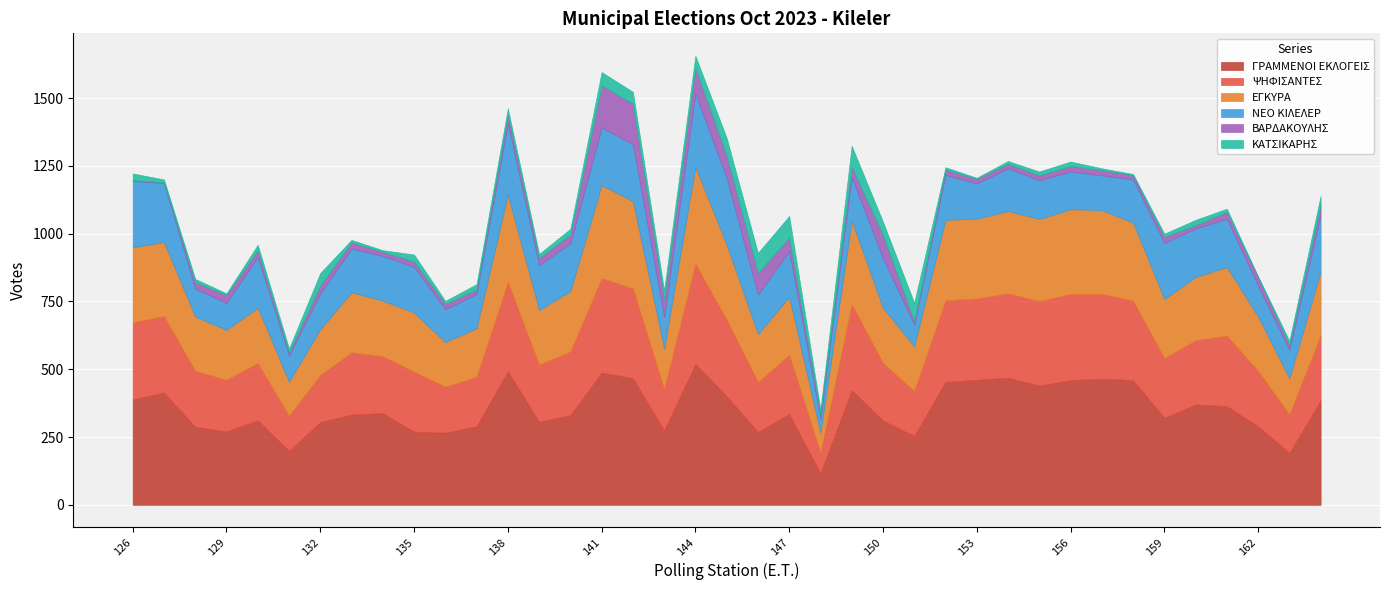

What is the difference between the maximum and minimum values in the ΚΑΤΣΙΚΑΡΗΣ series?

77